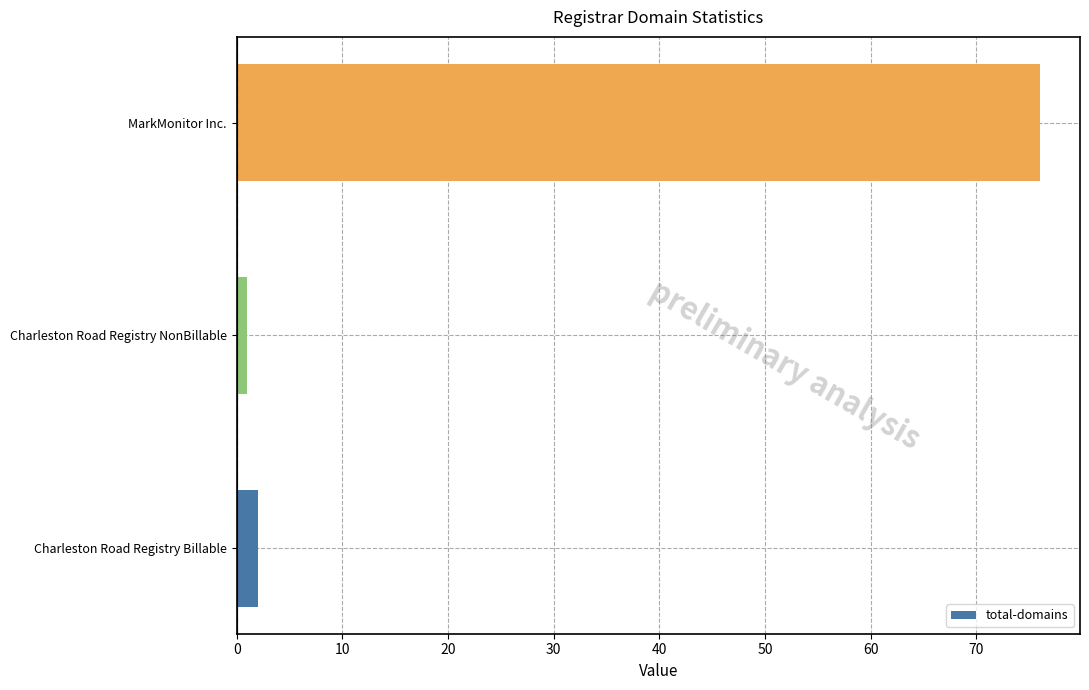

True or false: the data shows 76 at MarkMonitor Inc..

True